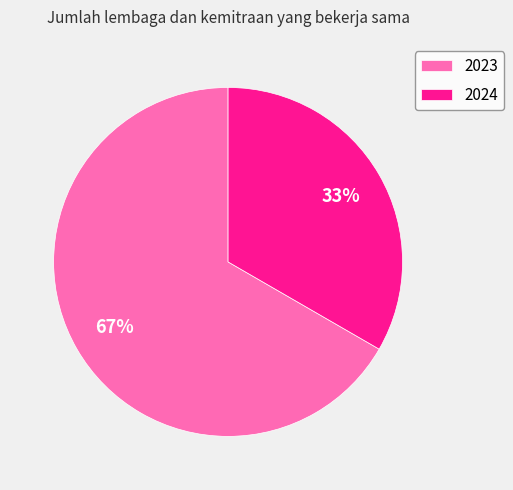

What is the ratio of the value at 2023 to the value at 2024?

2.0